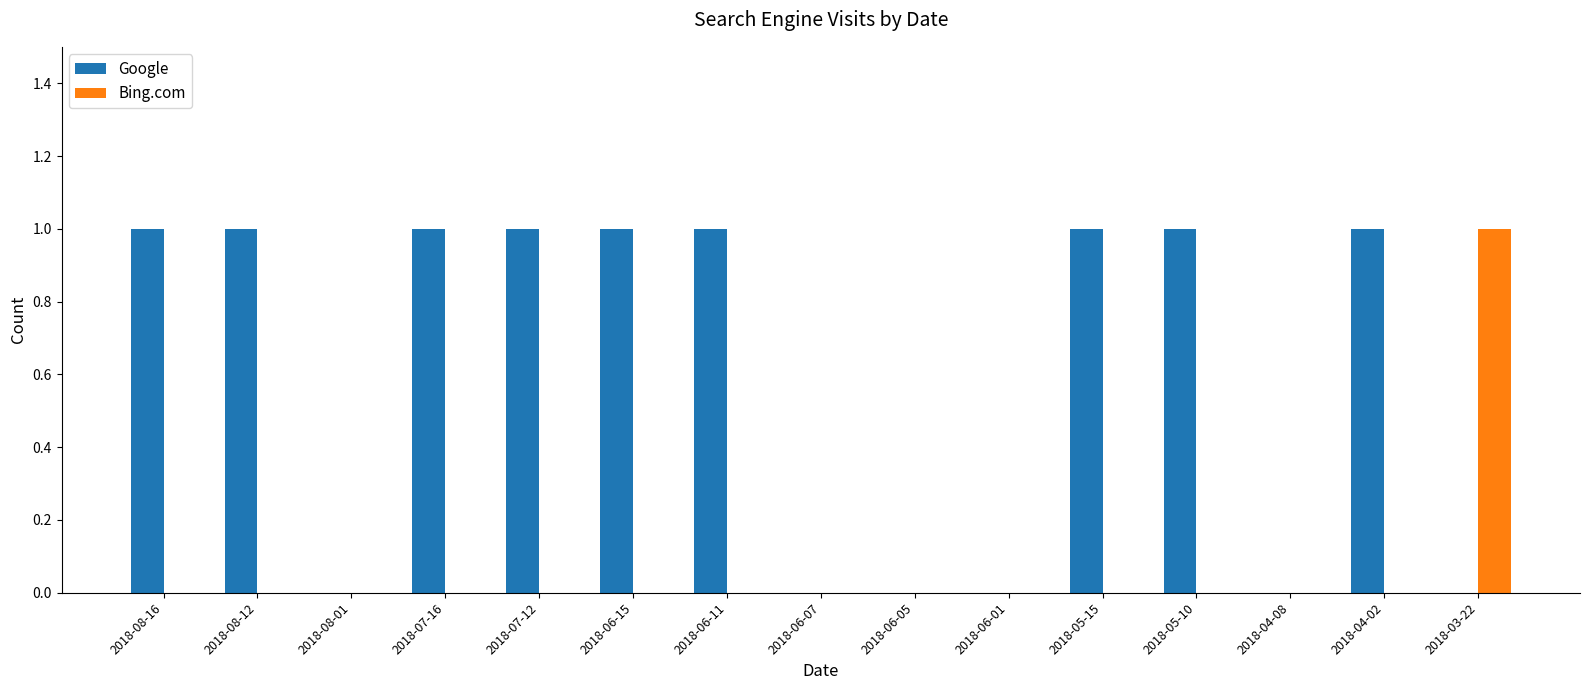

Which series has the largest total across all categories?

Google